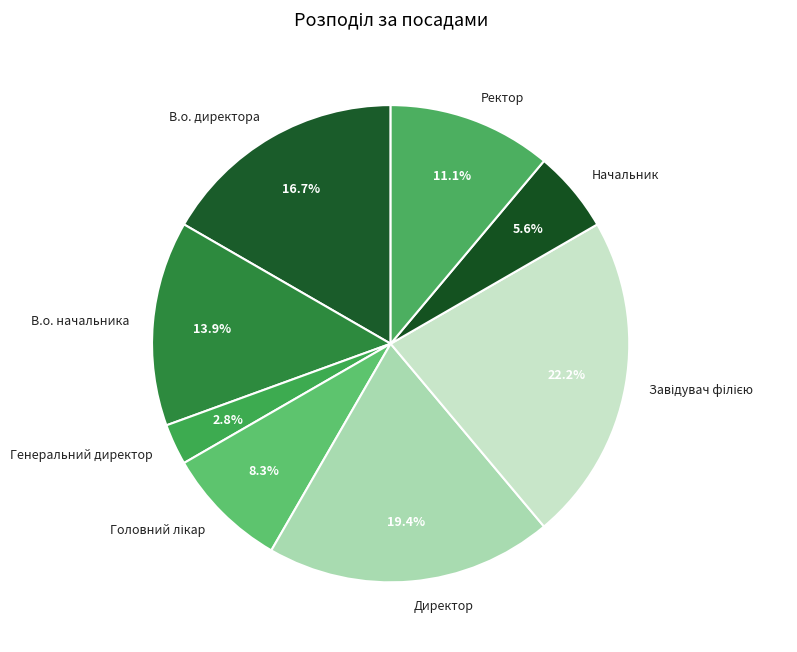

Is there any slice that represents more than half of the pie?

No